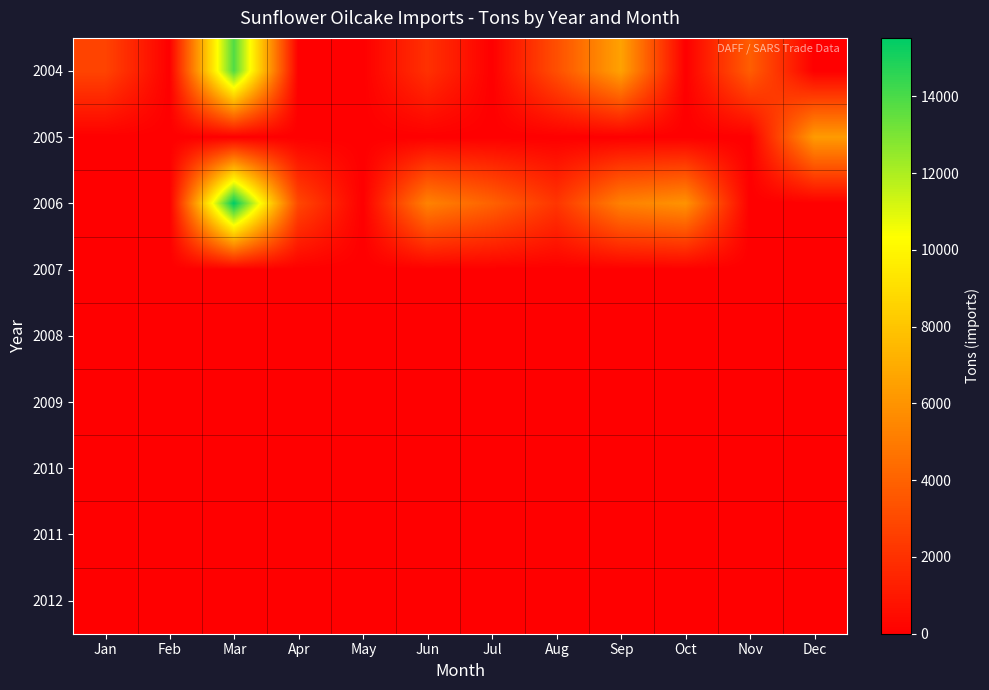

Reading left to right, extract all data points from this chart.

2004: Jan=2765	Feb=0	Mar=13834	Apr=0	May=0	Jun=1999	Jul=0	Aug=3222	Sep=6578	Oct=0	Nov=3800	Dec=0
2005: Jan=0	Feb=0	Mar=0	Apr=0	May=0	Jun=0	Jul=0	Aug=0	Sep=0	Oct=0	Nov=0	Dec=6300
2006: Jan=0	Feb=0	Mar=15525	Apr=2900	May=0	Jun=5314	Jul=3991	Aug=2185	Sep=5261	Oct=5963	Nov=0	Dec=0
2007: Jan=0	Feb=0	Mar=0	Apr=0	May=0	Jun=0	Jul=0	Aug=0	Sep=0	Oct=0	Nov=0	Dec=0
2008: Jan=0	Feb=0	Mar=0	Apr=0	May=0	Jun=0	Jul=0	Aug=0	Sep=0	Oct=0	Nov=0	Dec=0
2009: Jan=0	Feb=0	Mar=0	Apr=0	May=0	Jun=0	Jul=0	Aug=0	Sep=0	Oct=0	Nov=0	Dec=0
2010: Jan=0	Feb=0	Mar=0	Apr=0	May=0	Jun=0	Jul=0	Aug=0	Sep=0	Oct=0	Nov=0	Dec=0
2011: Jan=0	Feb=0	Mar=0	Apr=0	May=0	Jun=0	Jul=0	Aug=0	Sep=0	Oct=0	Nov=0	Dec=0
2012: Jan=0	Feb=0	Mar=0	Apr=0	May=0	Jun=0	Jul=0	Aug=0	Sep=0	Oct=0	Nov=0	Dec=0